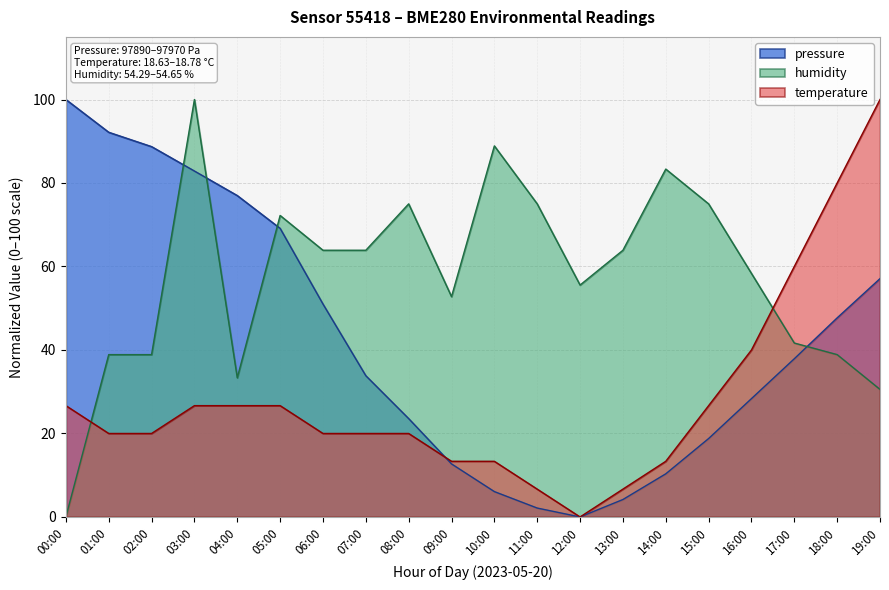

Where does the pressure series first go above 37?

00:00